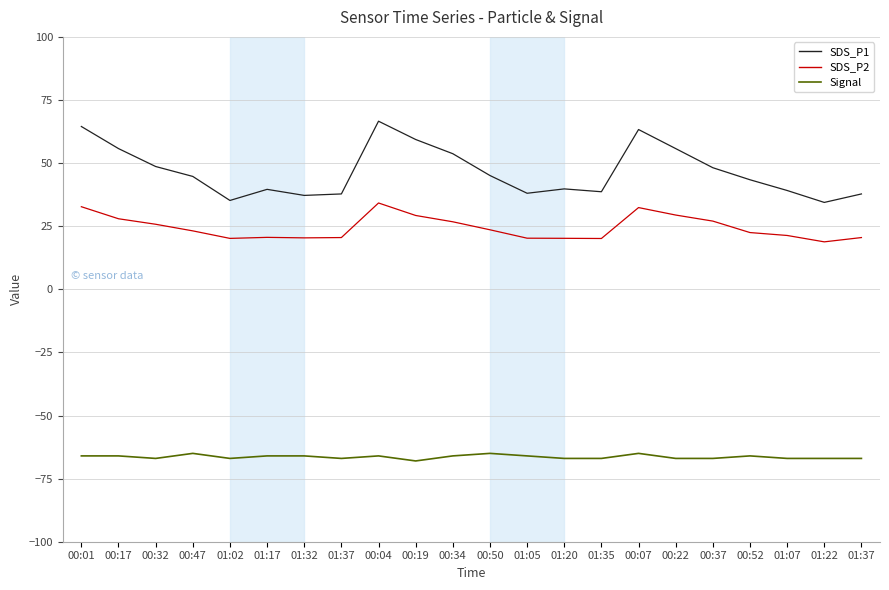

How many lines are shown in the chart?

3